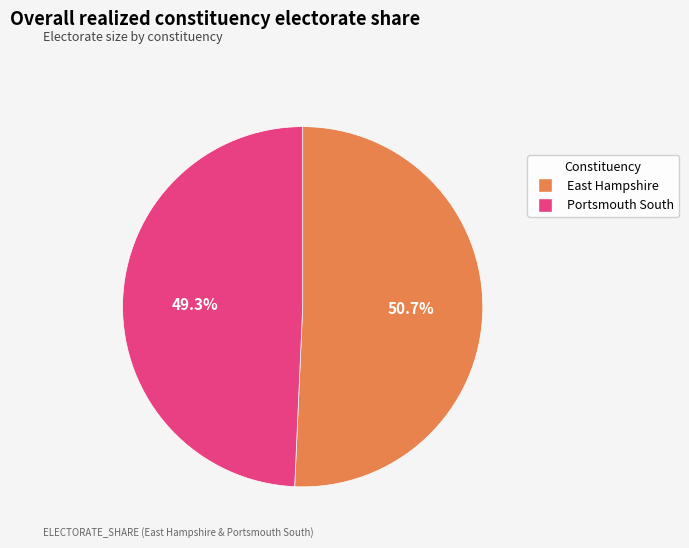

Is the sum of Portsmouth South and East Hampshire greater than half?

Yes